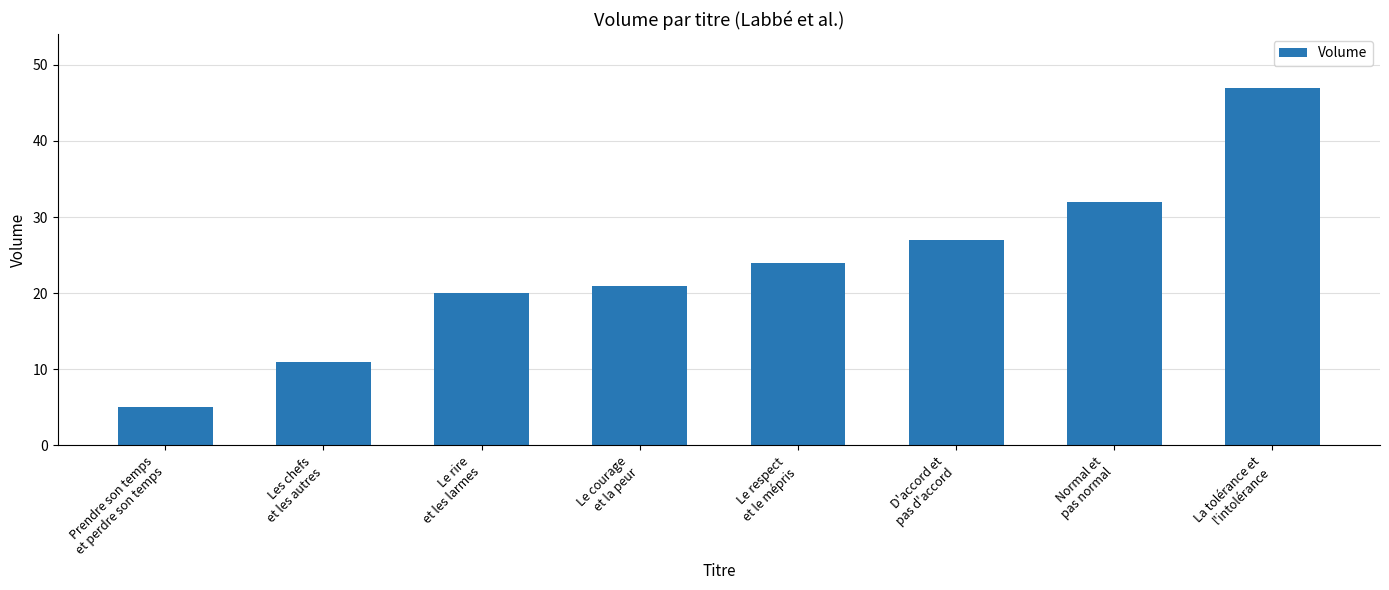

What position from the right is Prendre son temps
et perdre son temps?

8